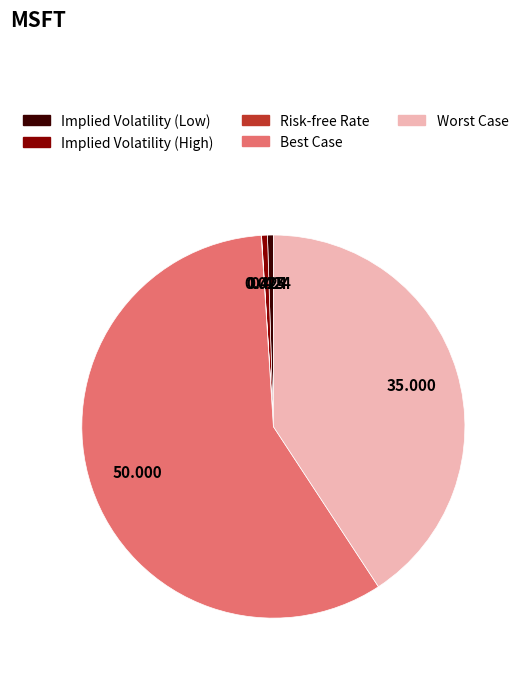

Which has a higher value, Best Case or Implied Volatility (High)?

Best Case